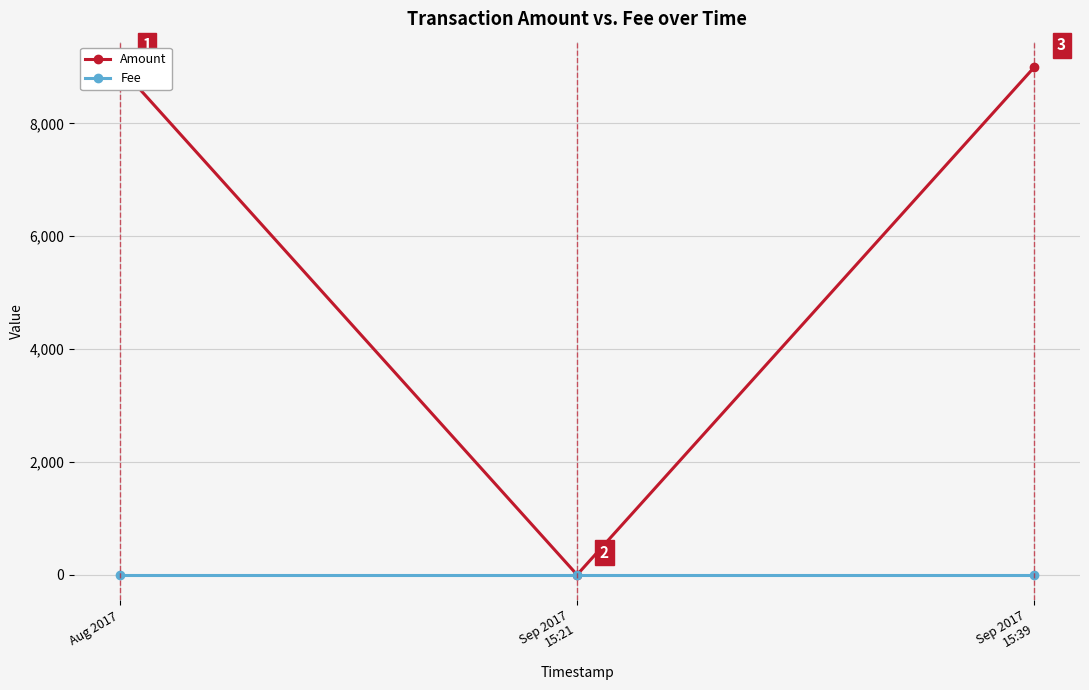

What value does the Fee series have at Sep 2017
15:21?

1